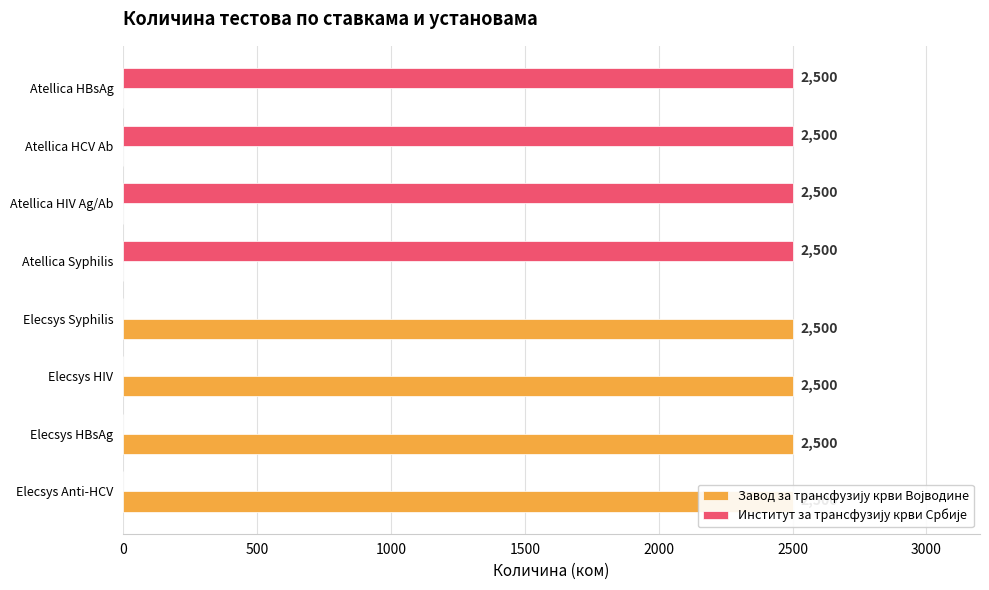

Reading left to right, what are all the values shown in this chart?

Завод за трансфузију крви Војводине: 2500	2500	2500	2500	0	0	0	0
Институт за трансфузију крви Србије: 0	0	0	0	2500	2500	2500	2500